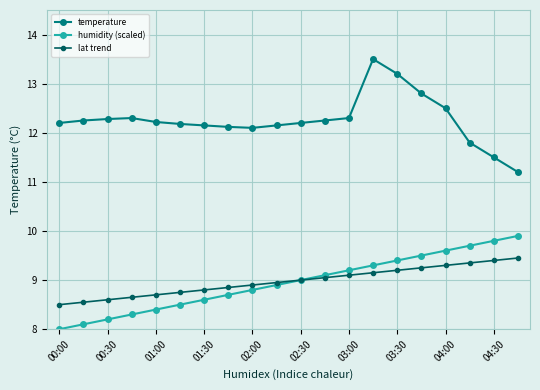

List the series in order of their peak value, lowest first.

lat trend, humidity (scaled), temperature